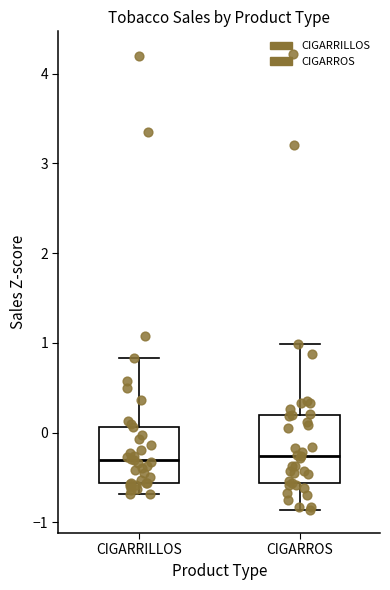

Where is the lower edge of the box for CIGARRILLOS on the y-axis? The values are not printed on the chart, so give them approximately, as read against the axis.

-0.6